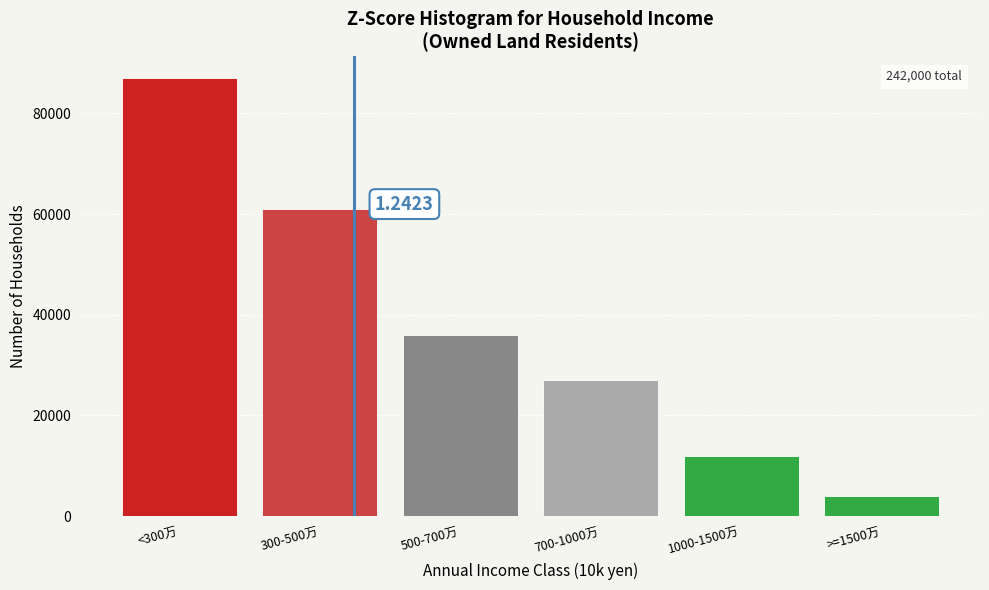

What is the change in value from 500-700万 to 700-1000万?

-9000